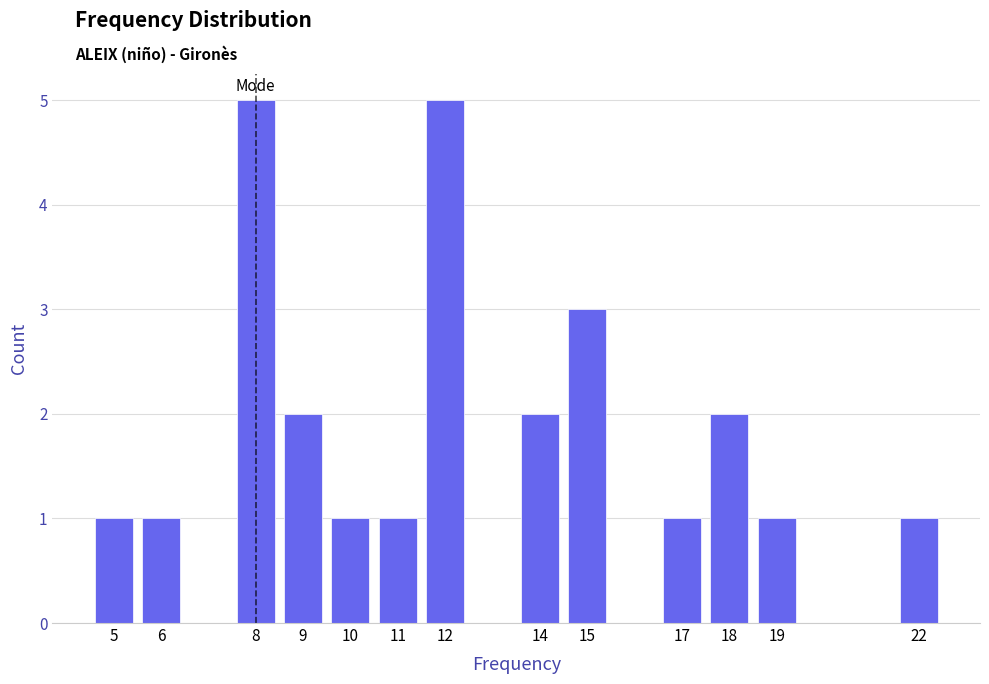

Reading right to left, what are all the values shown in this chart?

1	1	2	1	3	2	5	1	1	2	5	1	1